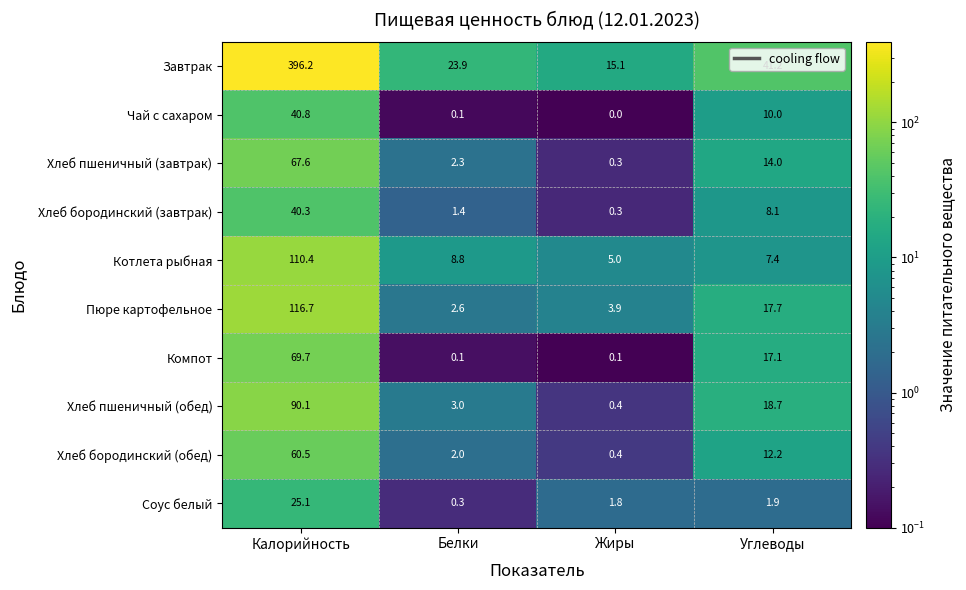

How many data points does each series have?

4